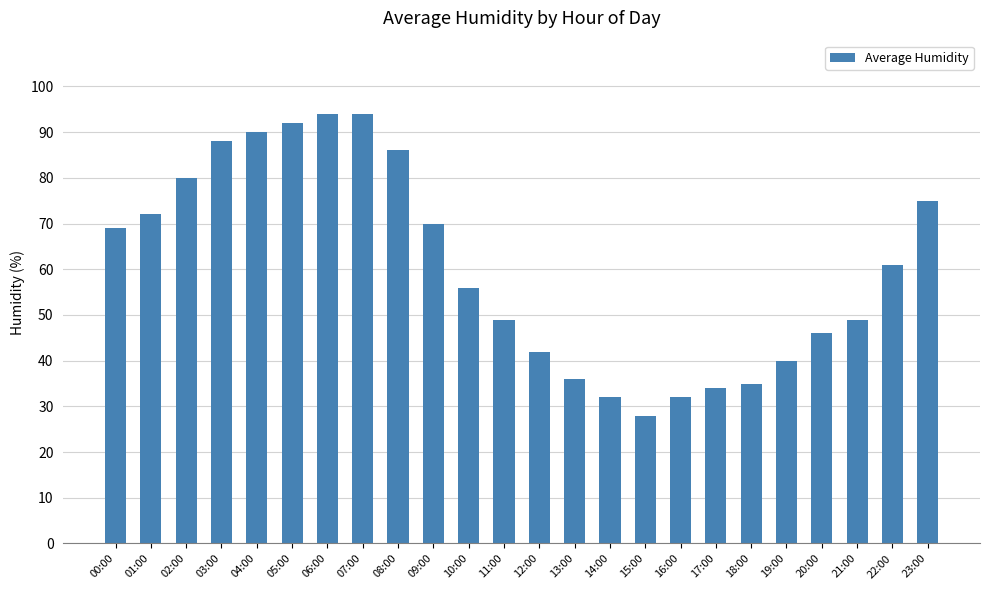

Does the chart contain stacked bars?

No